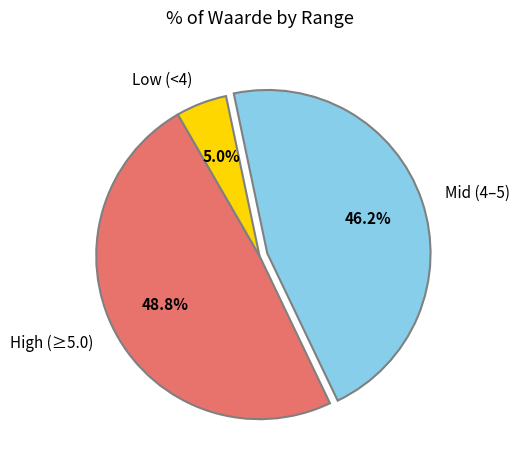

What percentage do Mid (4–5) and Low (<4) together represent?

51.2%